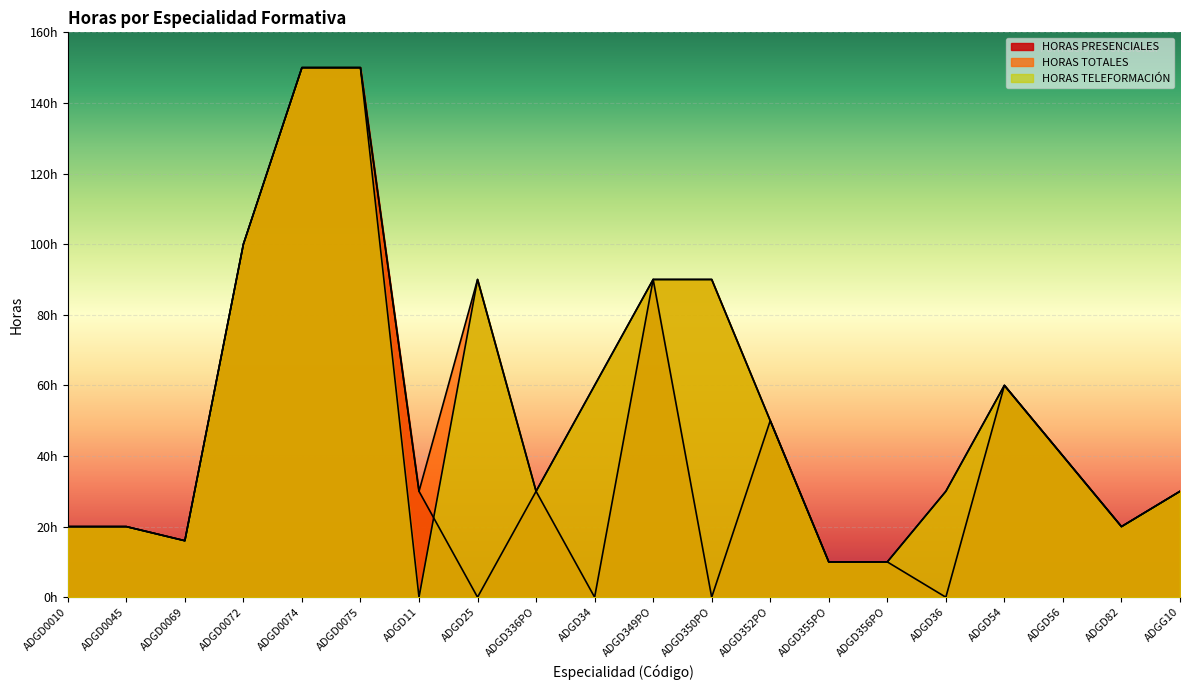

At which label is HORAS TELEFORMACIÓN closest to 75?

ADGD25